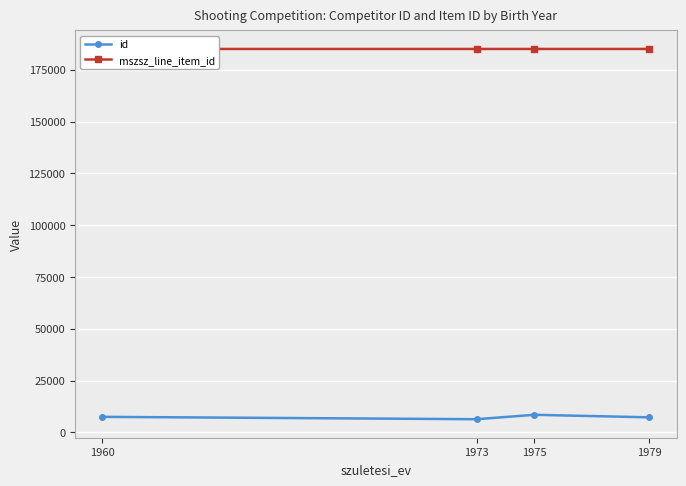

What is the value of the id point at the 3rd from the left?

8473.3